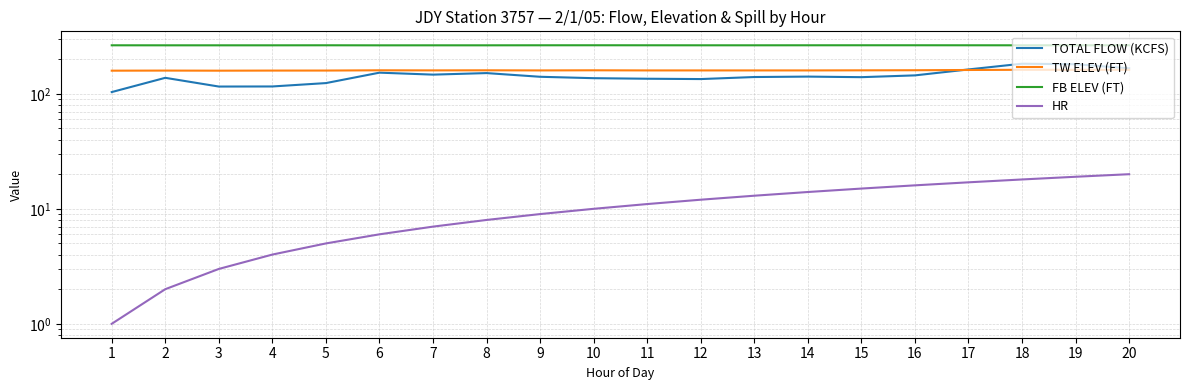

True or false: FB ELEV (FT) has a value of 264.2 at 3.

True